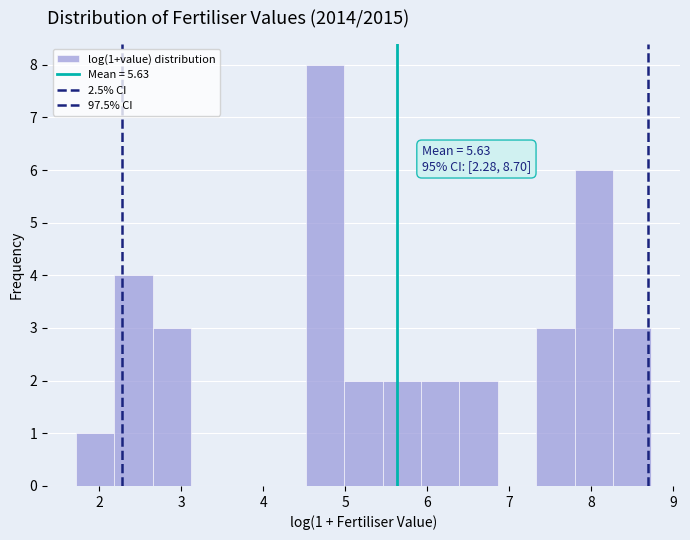

Over which range of the x-axis is the bar tallest?

4.5 to 5.0